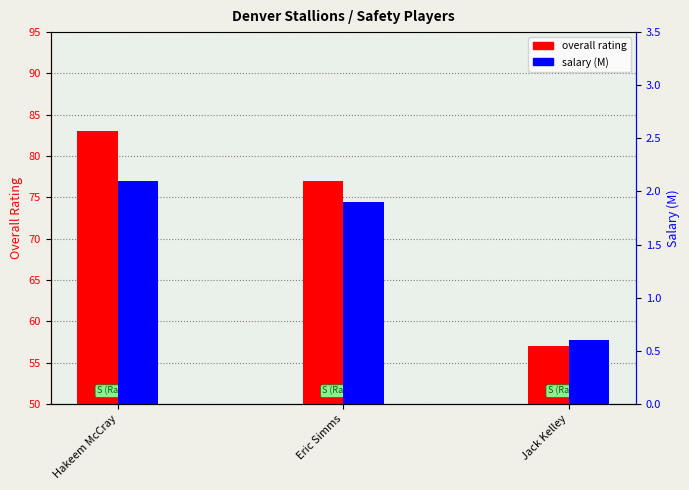

List the series in order of their peak value, lowest first.

salary (M), overall rating